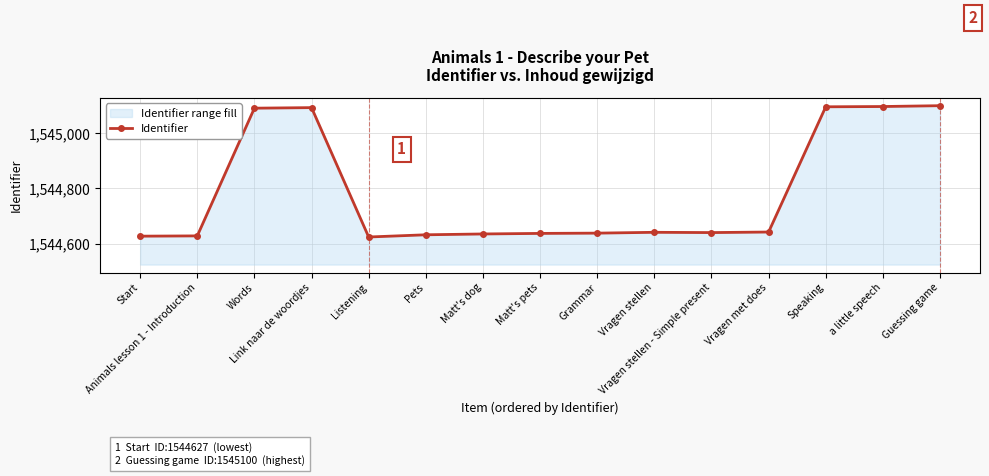

Is it true that the value at Matt's pets is 1544637?

True